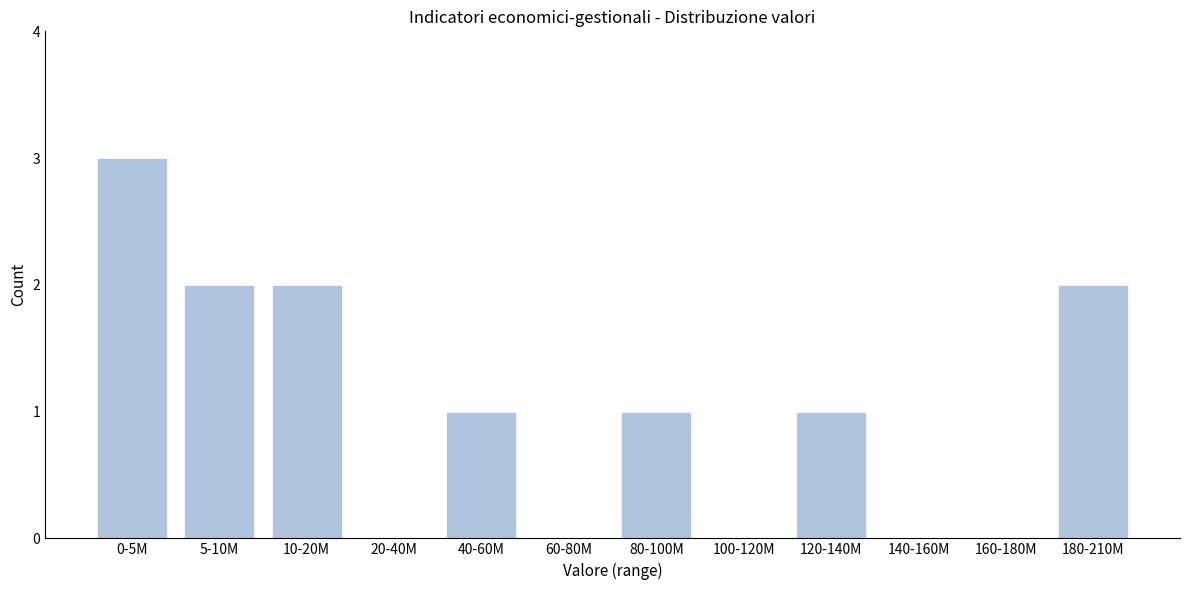

Reading right to left, list all the values displayed in this chart.

180-210M=2	160-180M=0	140-160M=0	120-140M=1	100-120M=0	80-100M=1	60-80M=0	40-60M=1	20-40M=0	10-20M=2	5-10M=2	0-5M=3